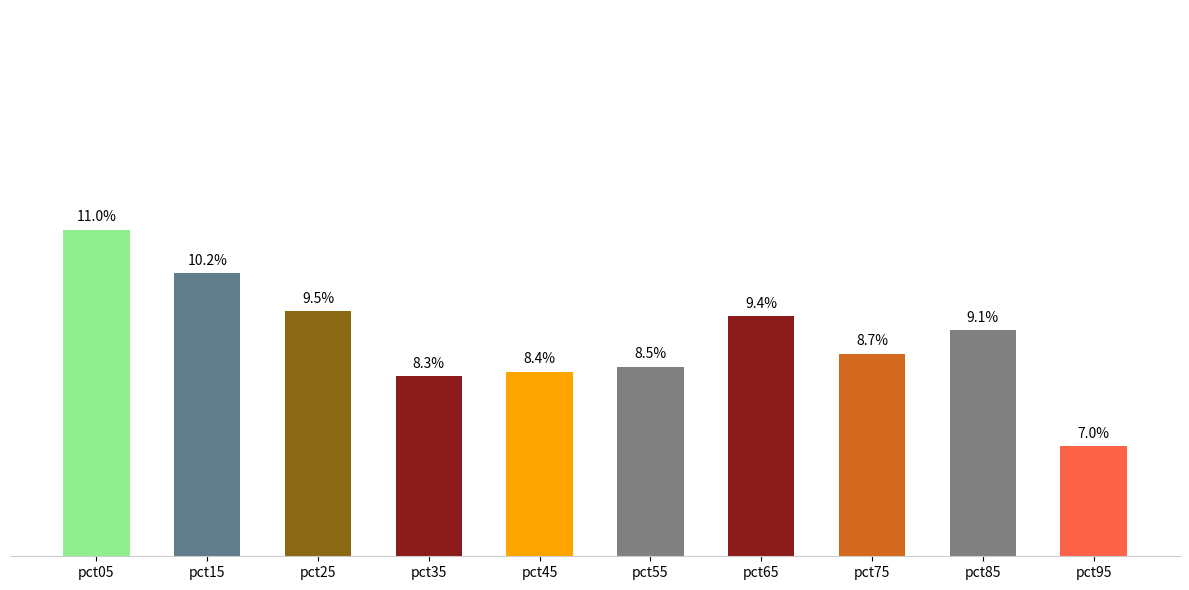

Does the chart contain any negative values?

No